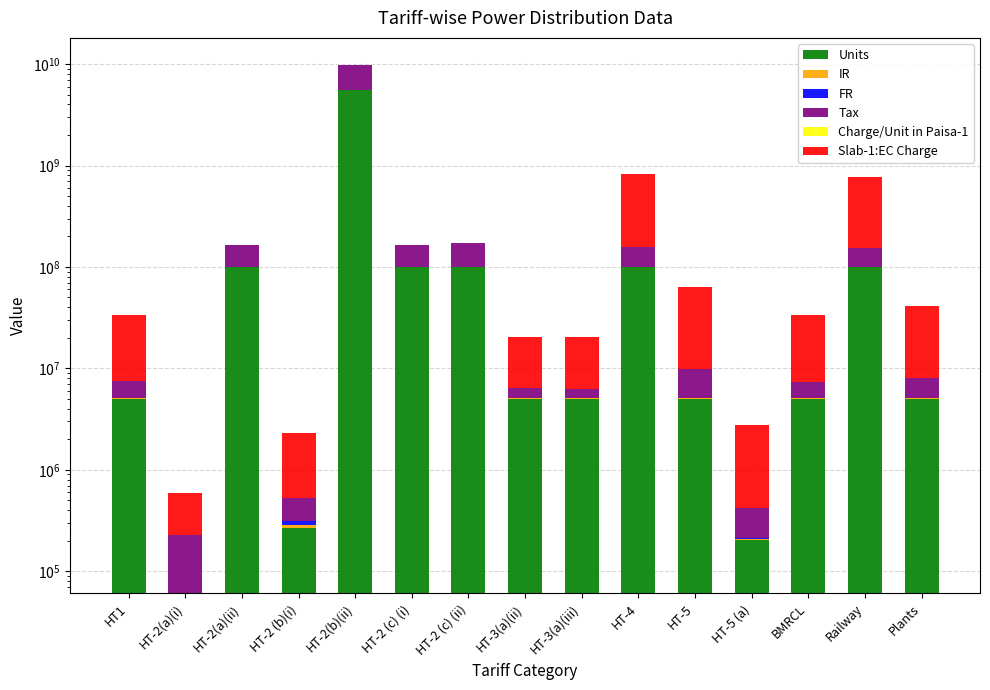

Which series has the largest total across all categories?

Units